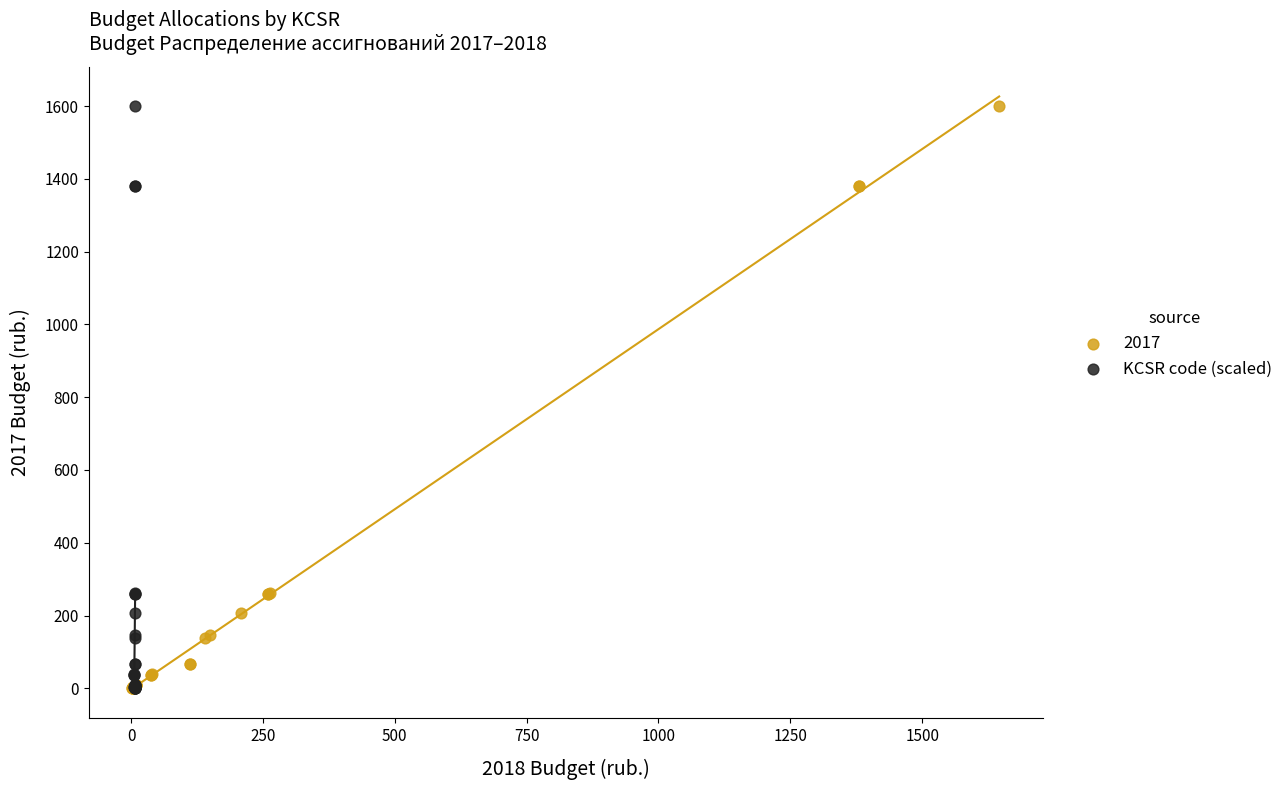

What are all the series names shown in the legend?

2017, KCSR code (scaled)